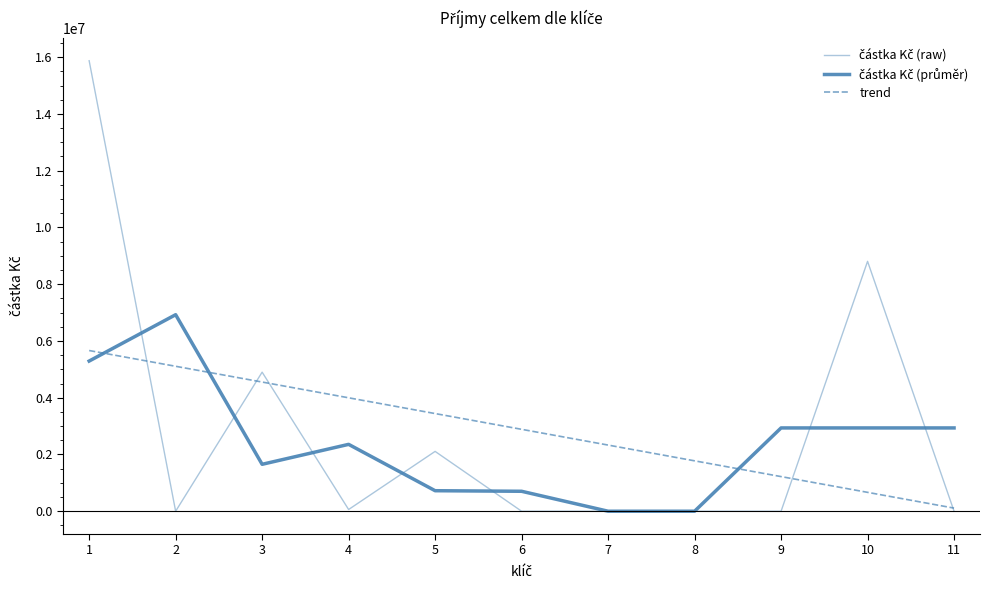

The částka Kč (průměr) series shows 6924642.3 at 2. True or false?

True